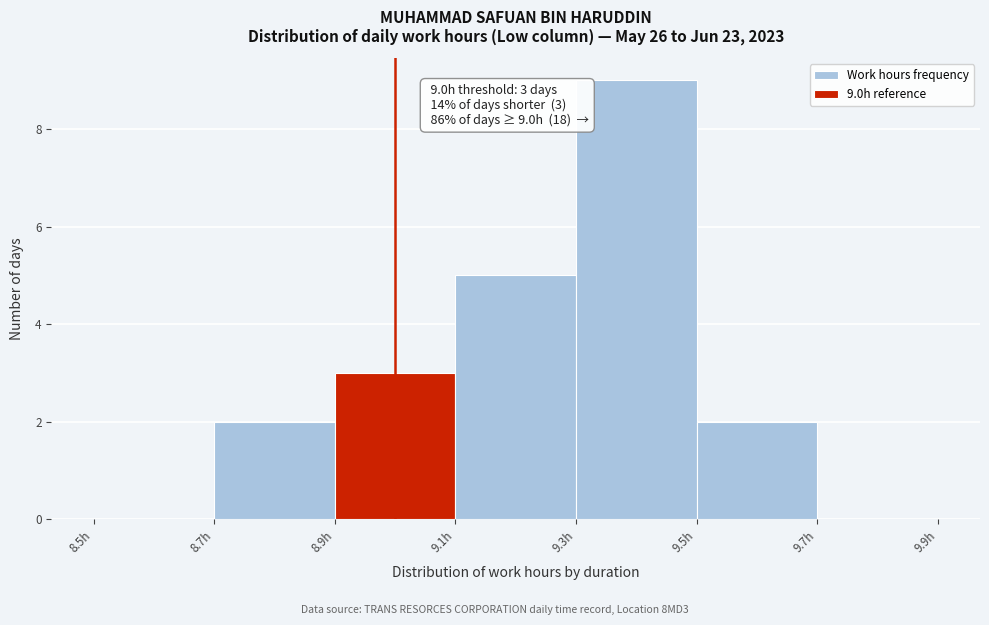

Which range on the x-axis has the tallest bar?

9.3 to 9.5